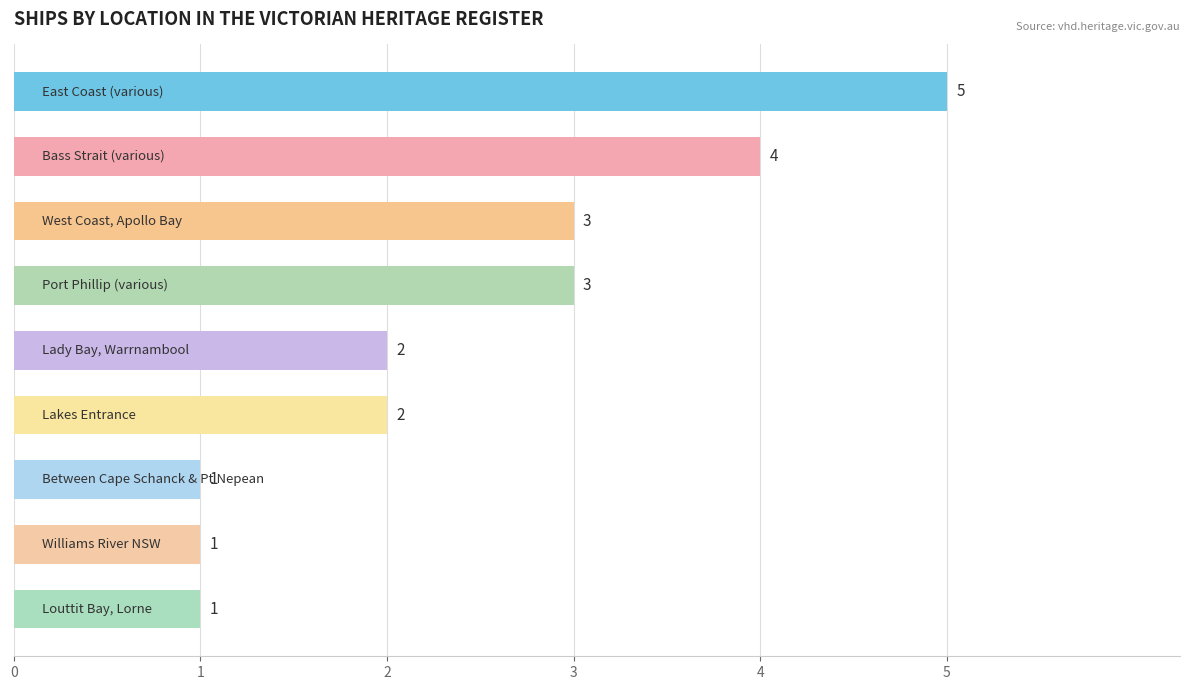

What is the greatest value displayed?

5